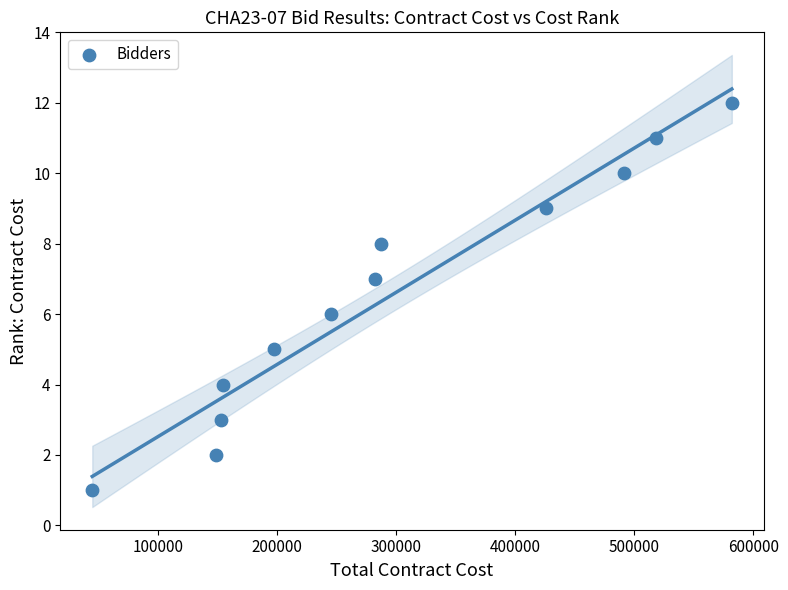

What is the range of Y values (max minus min)?

11